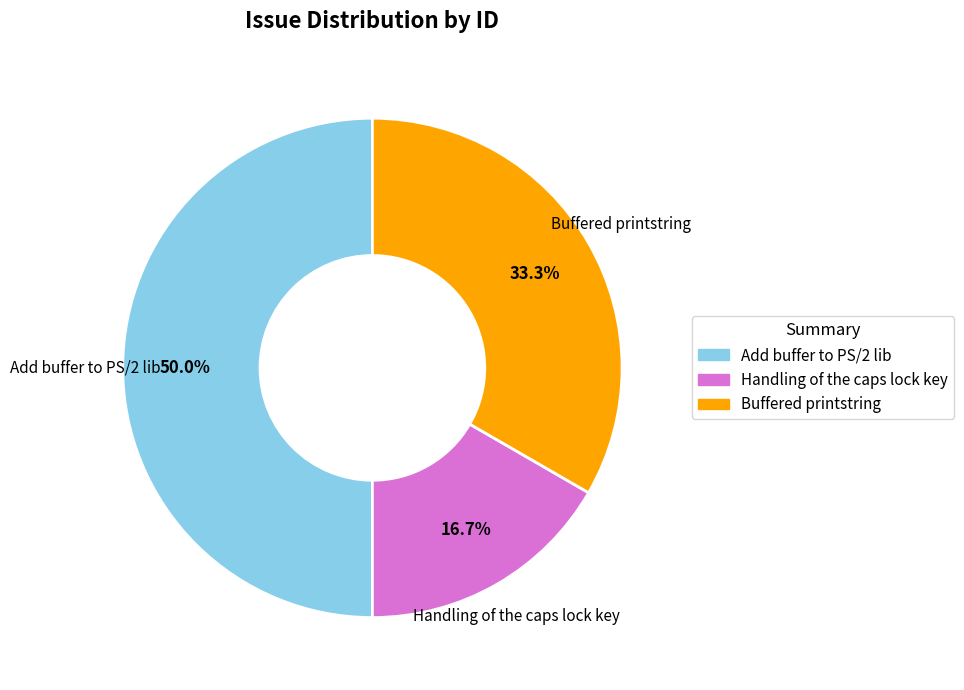

Between Add buffer to PS/2 lib and Buffered printstring, which is larger?

Add buffer to PS/2 lib